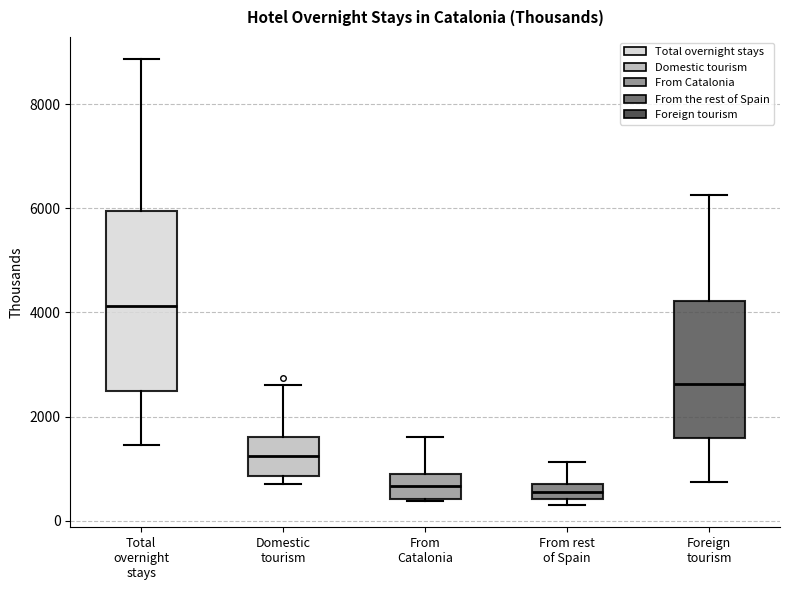

Which box has the highest median line?

Total overnight stays